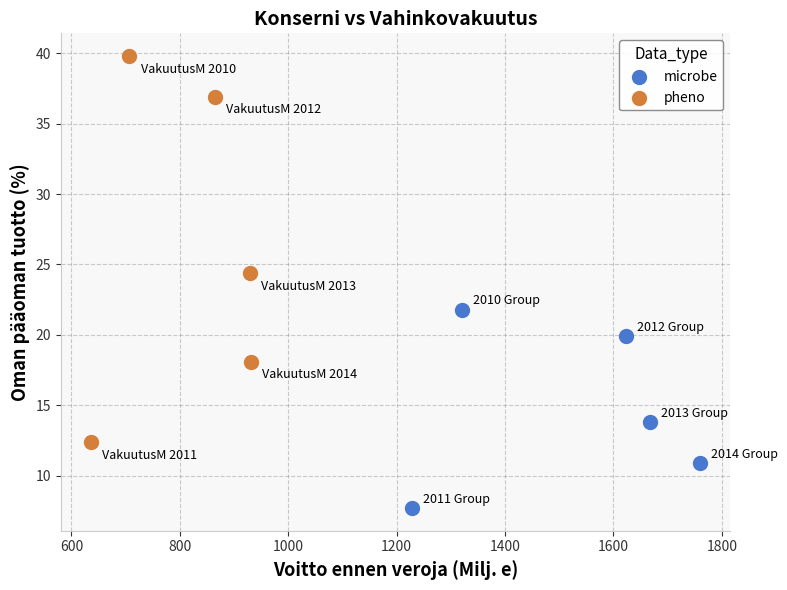

What are all the series names shown in the legend?

microbe, pheno